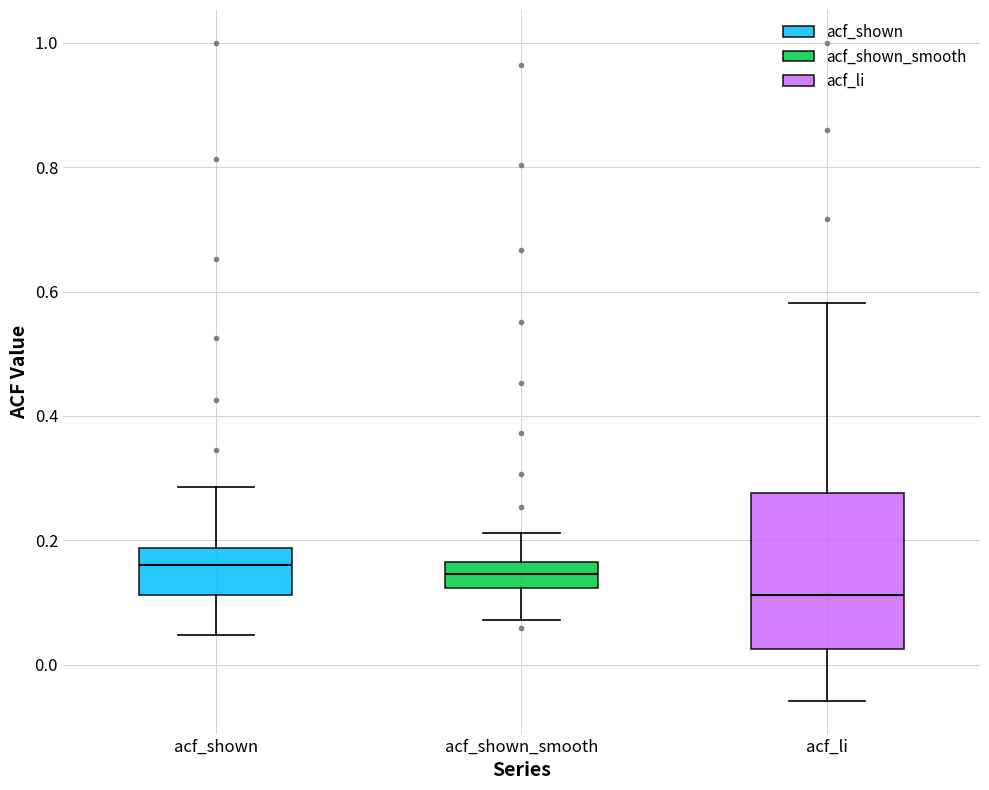

Reading left to right, transcribe this box plot: for each box, give where its median line is, the range the box spans, and where its two whiskers end, as read against the y-axis. The values are not printed on the chart, so give them approximately, as read against the axis.

acf_shown: median 0.16, box 0.12 to 0.18, whiskers 0.04 to 0.28
acf_shown_smooth: median 0.14, box 0.12 to 0.16, whiskers 0.08 to 0.22
acf_li: median 0.12, box 0.02 to 0.28, whiskers -0.06 to 0.58